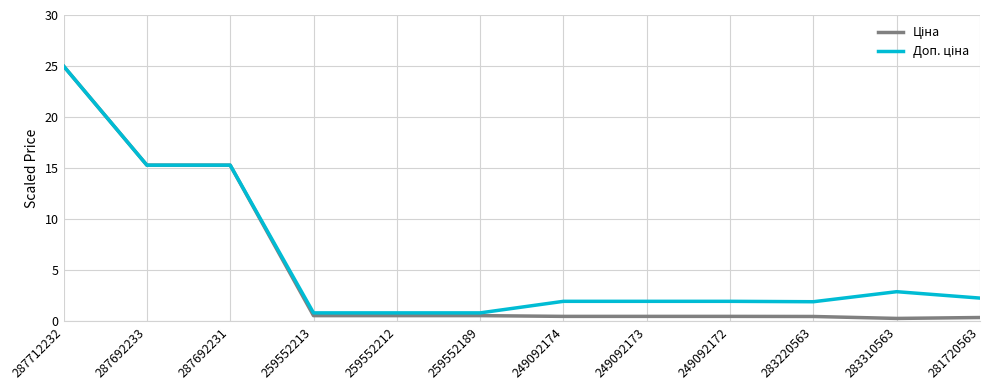

Which category has the highest value across all series?

287712232